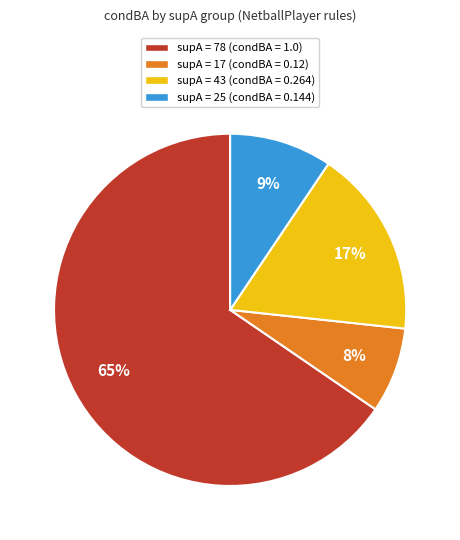

To the nearest percent, what is the difference between the largest and smallest slice percentages?

58%